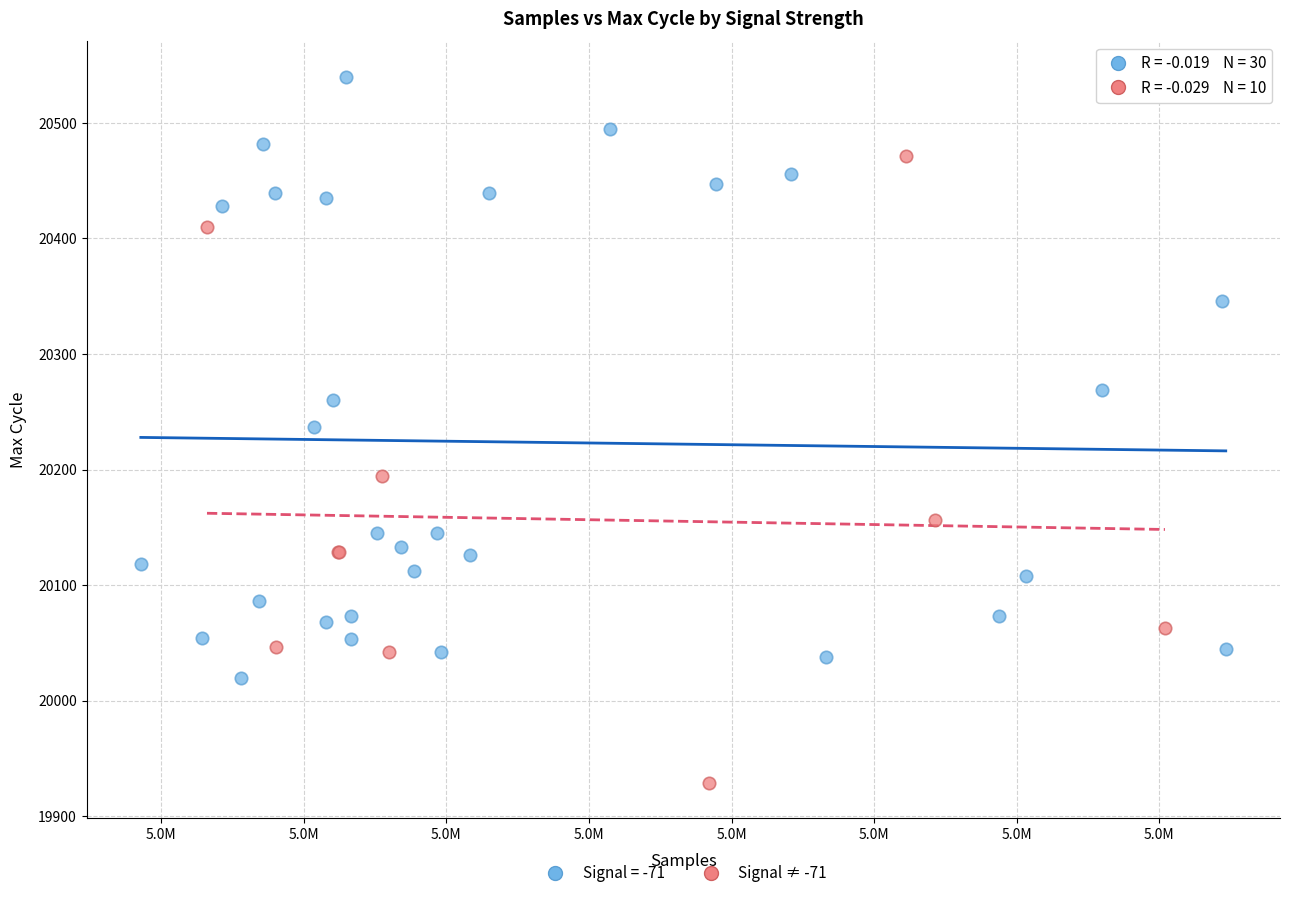

Which series contains the highest Y value?

Signal = -71